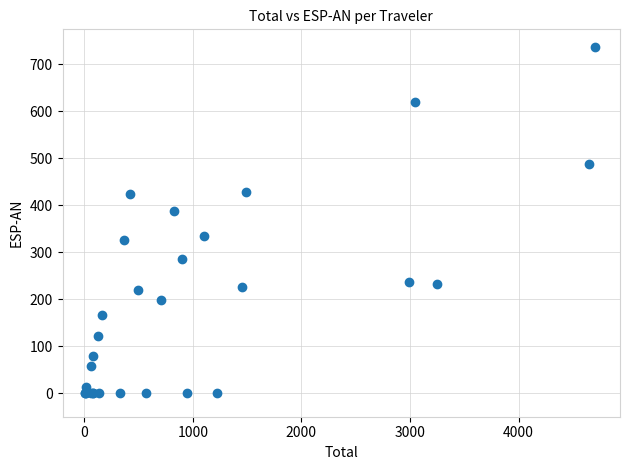

What Y value in the scatter plot is closest to 368?

387.5